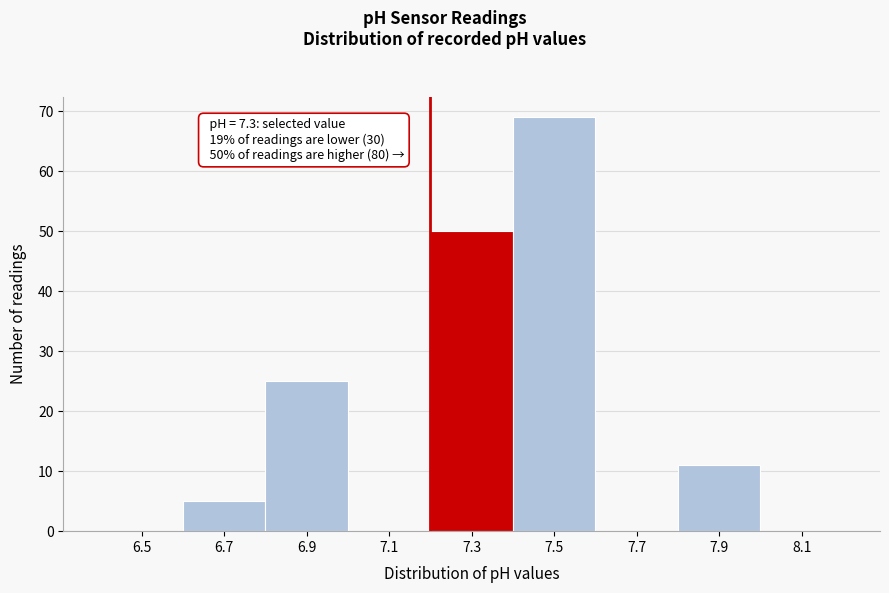

Reading left to right, what are all the values shown in this chart?

6.5=0	6.7=5	6.9=25	7.1=0	7.3=50	7.5=69	7.7=0	7.9=11	8.1=0